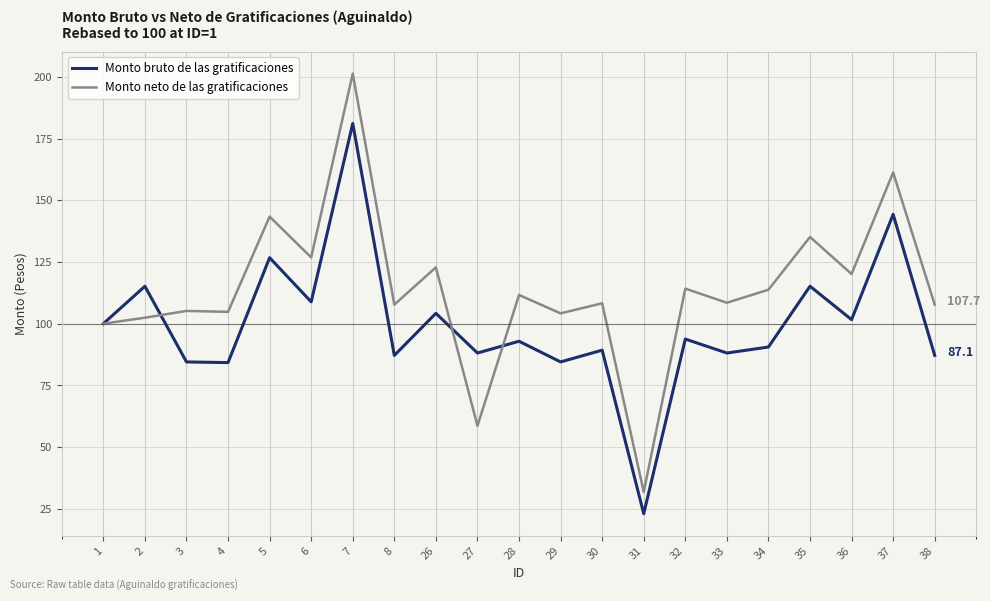

What is the difference between the Monto neto de las gratificaciones values at 26 and 29?

18.6